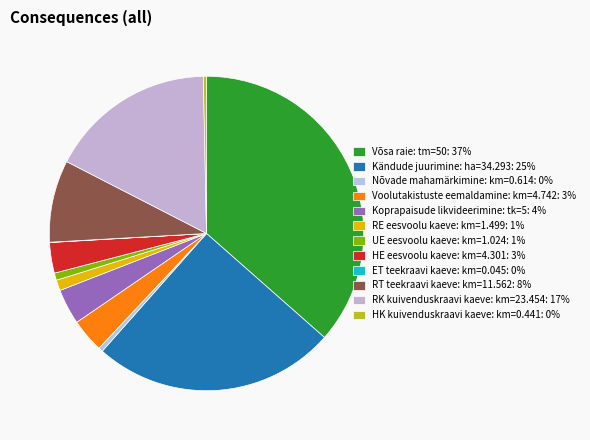

Count the number of slices in the pie.

12